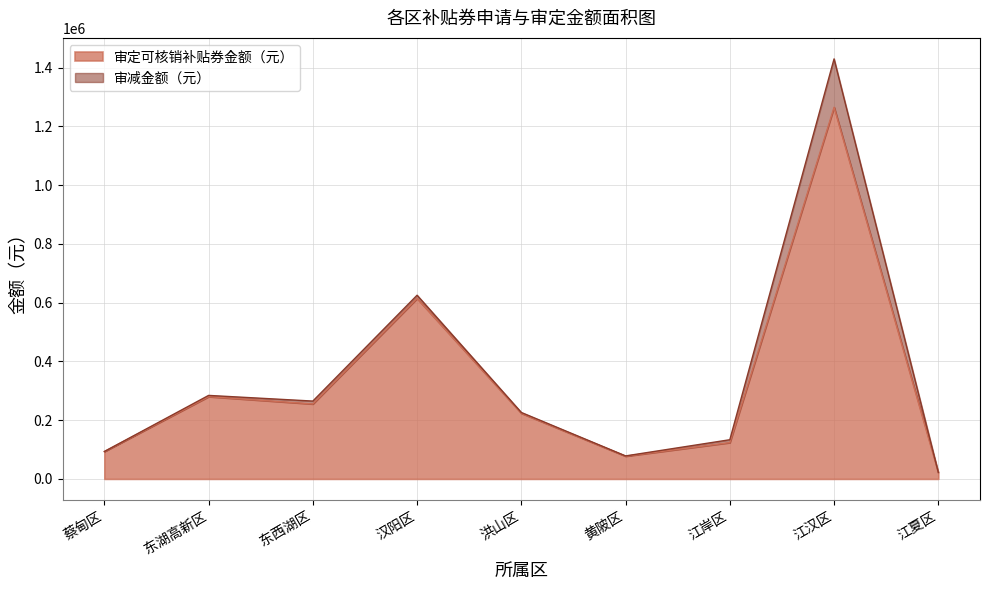

Where is the first local minimum?

东西湖区